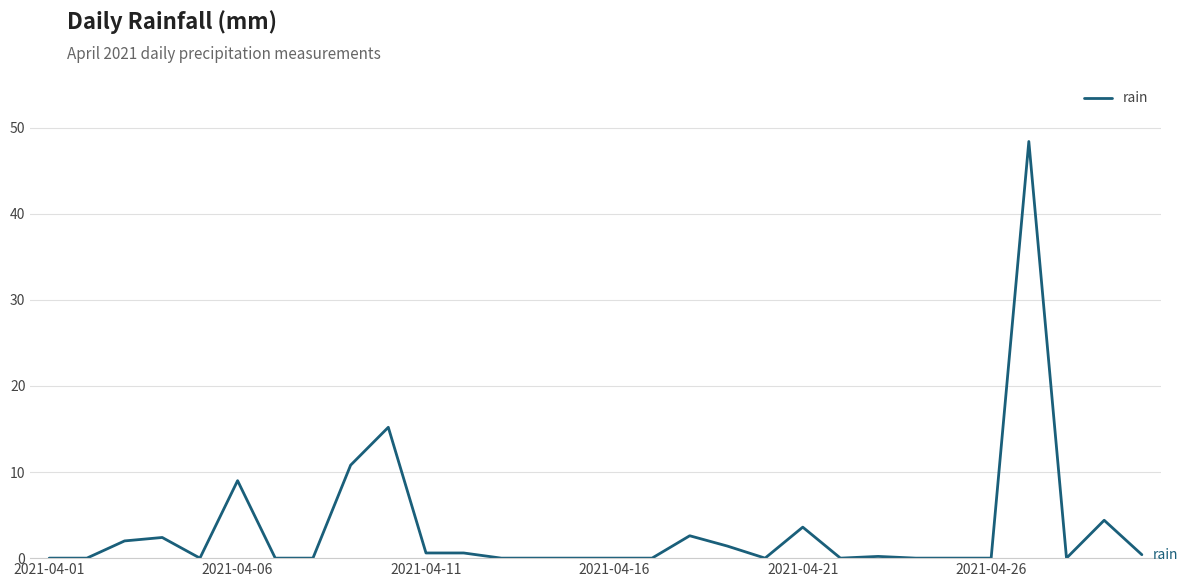

How many lines are shown in the chart?

1